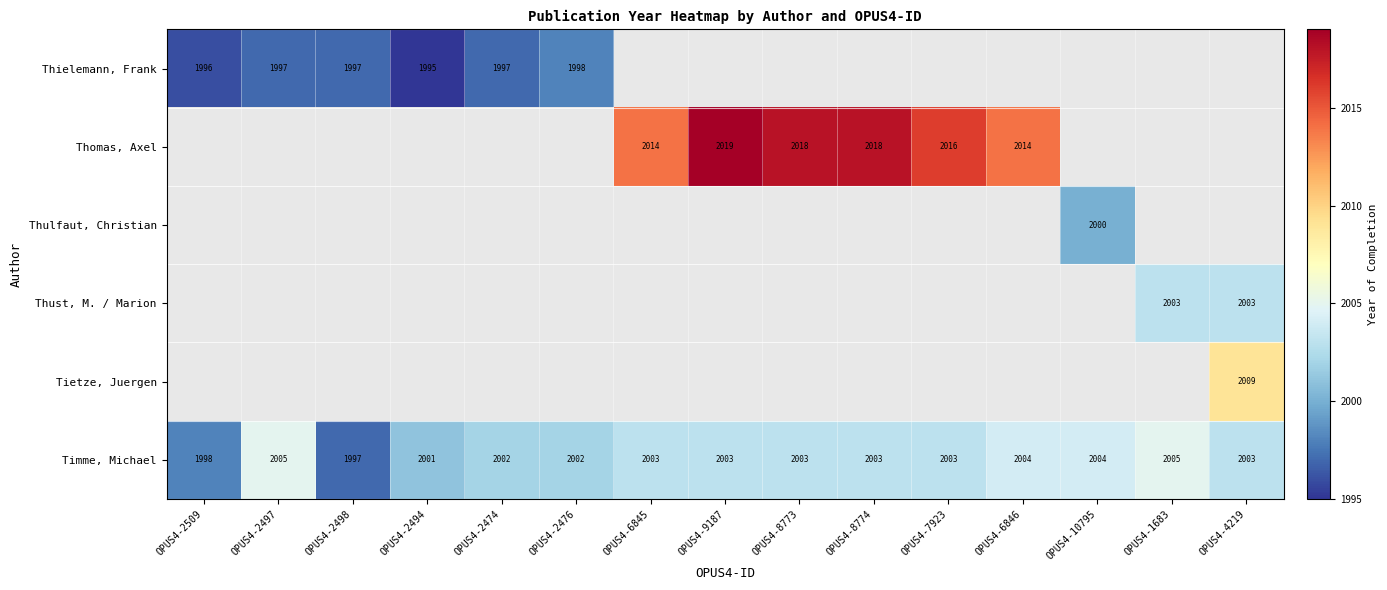

True or false: Thielemann, Frank has a value of 694.9 at OPUS4-2494.

False